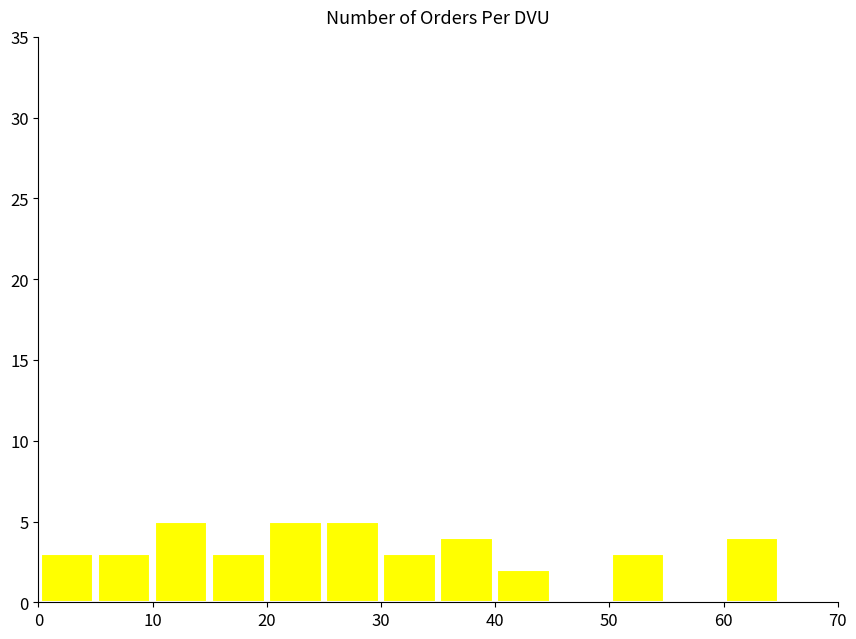

Reading left to right, transcribe this chart: for each bar, give the range it covers on the x-axis and its height. The values are not printed on the chart, so give them approximately, as read against the axis.

0 to 5: 3
5 to 10: 3
10 to 15: 5
15 to 20: 3
20 to 25: 5
25 to 30: 5
30 to 35: 3
35 to 40: 4
40 to 45: 2
45 to 50: 0
50 to 55: 3
55 to 60: 0
60 to 65: 4
65 to 70: 0